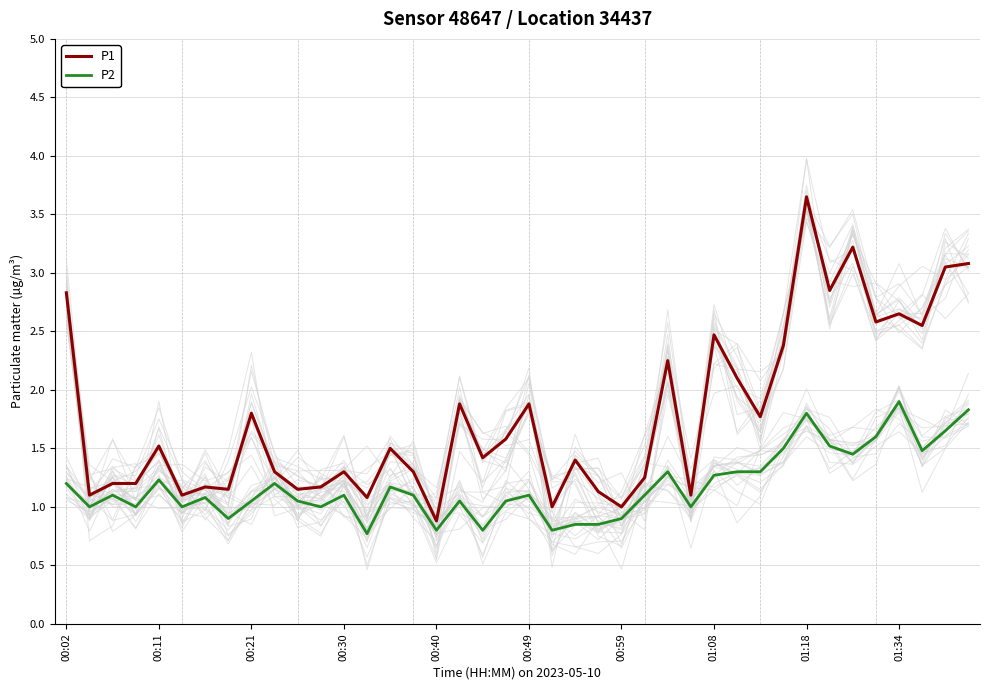

What is the value of the P2 point at the 33rd from the left?

1.8